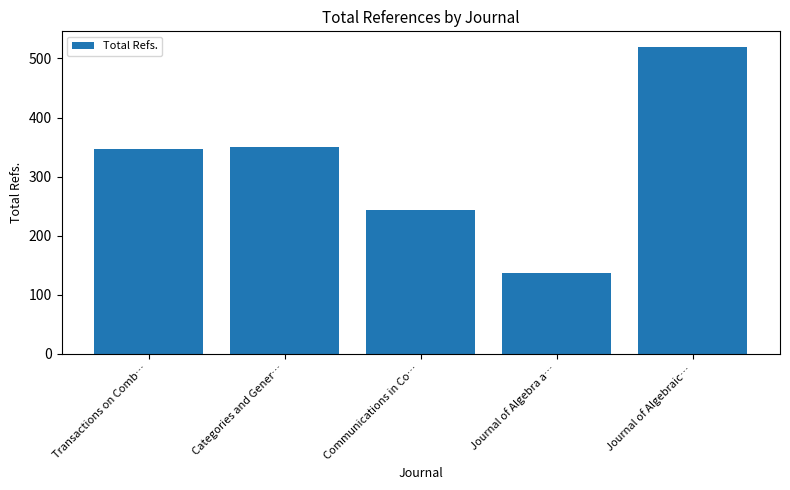

What is the approximate value at Journal of Algebra a…, to the nearest 5?

135